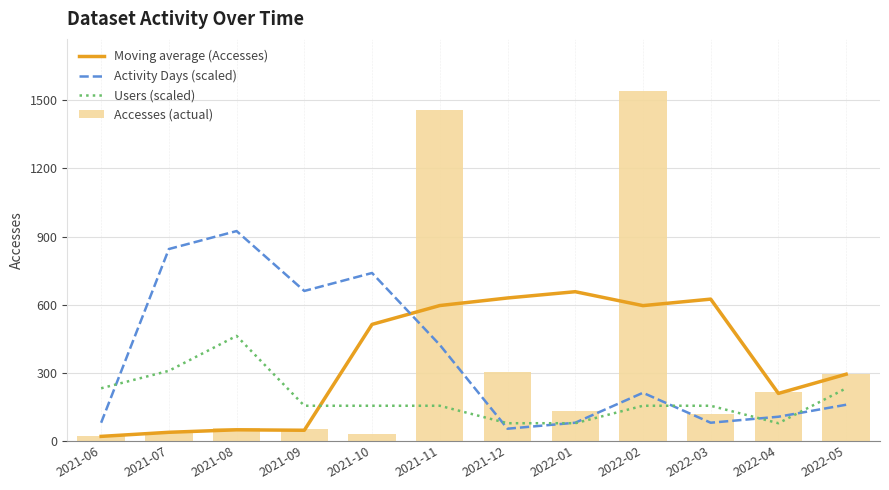

Rank the series by their maximum value, from highest to lowest.

Accesses (actual), Activity Days (scaled), Moving average (Accesses), Users (scaled)